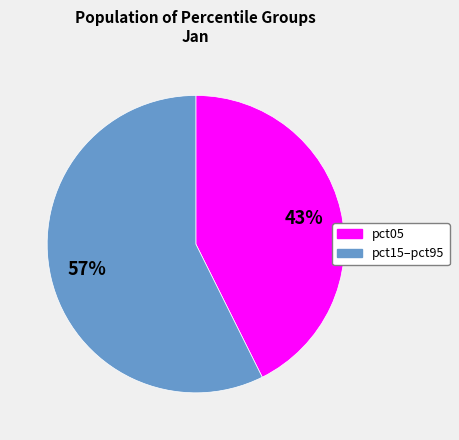

Is there a majority slice in this chart?

Yes